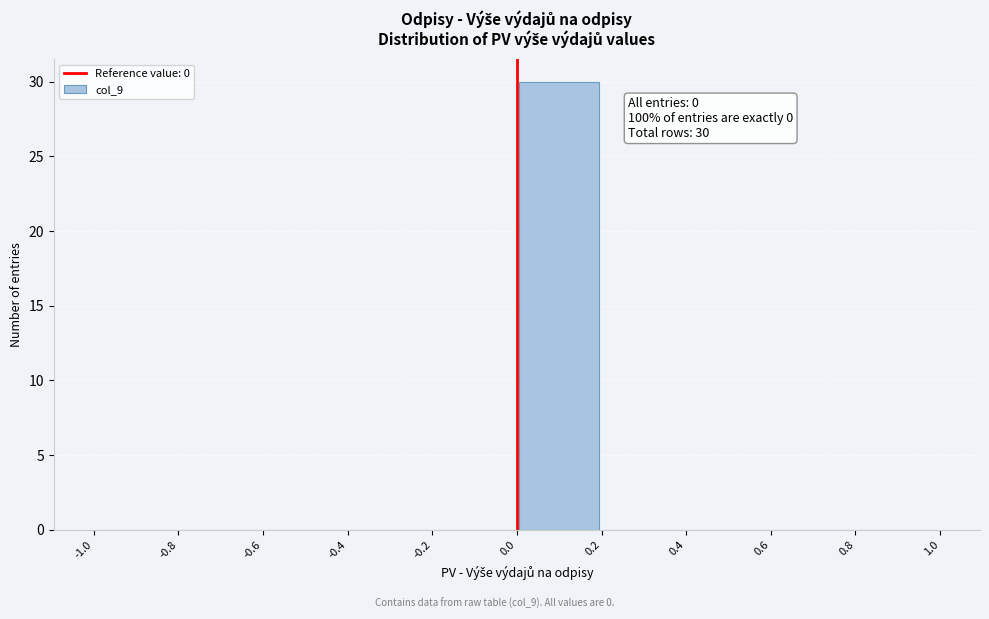

Which range on the x-axis has the tallest bar?

0.0 to 0.2